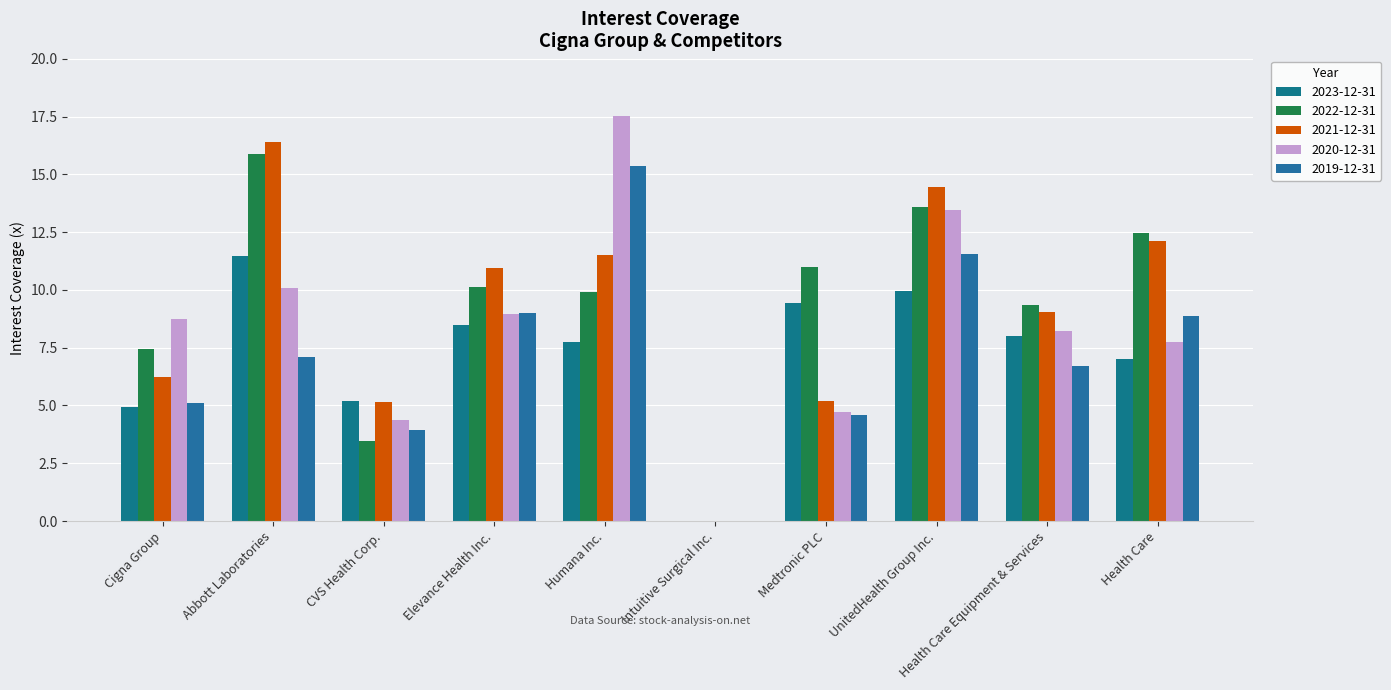

Is the value of 2022-12-31 at Health Care greater than the value of 2019-12-31 at Medtronic PLC?

Yes